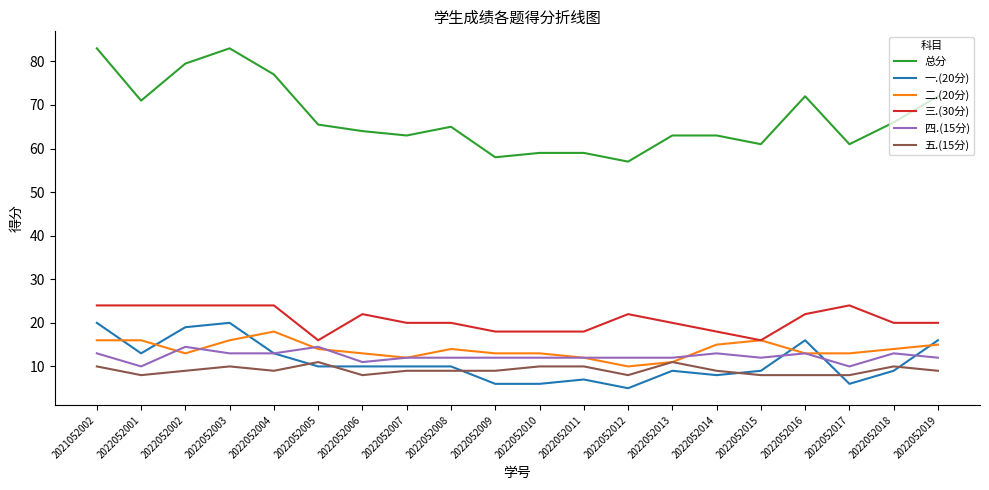

True or false: 总分 has more than 2 interior local peaks.

True